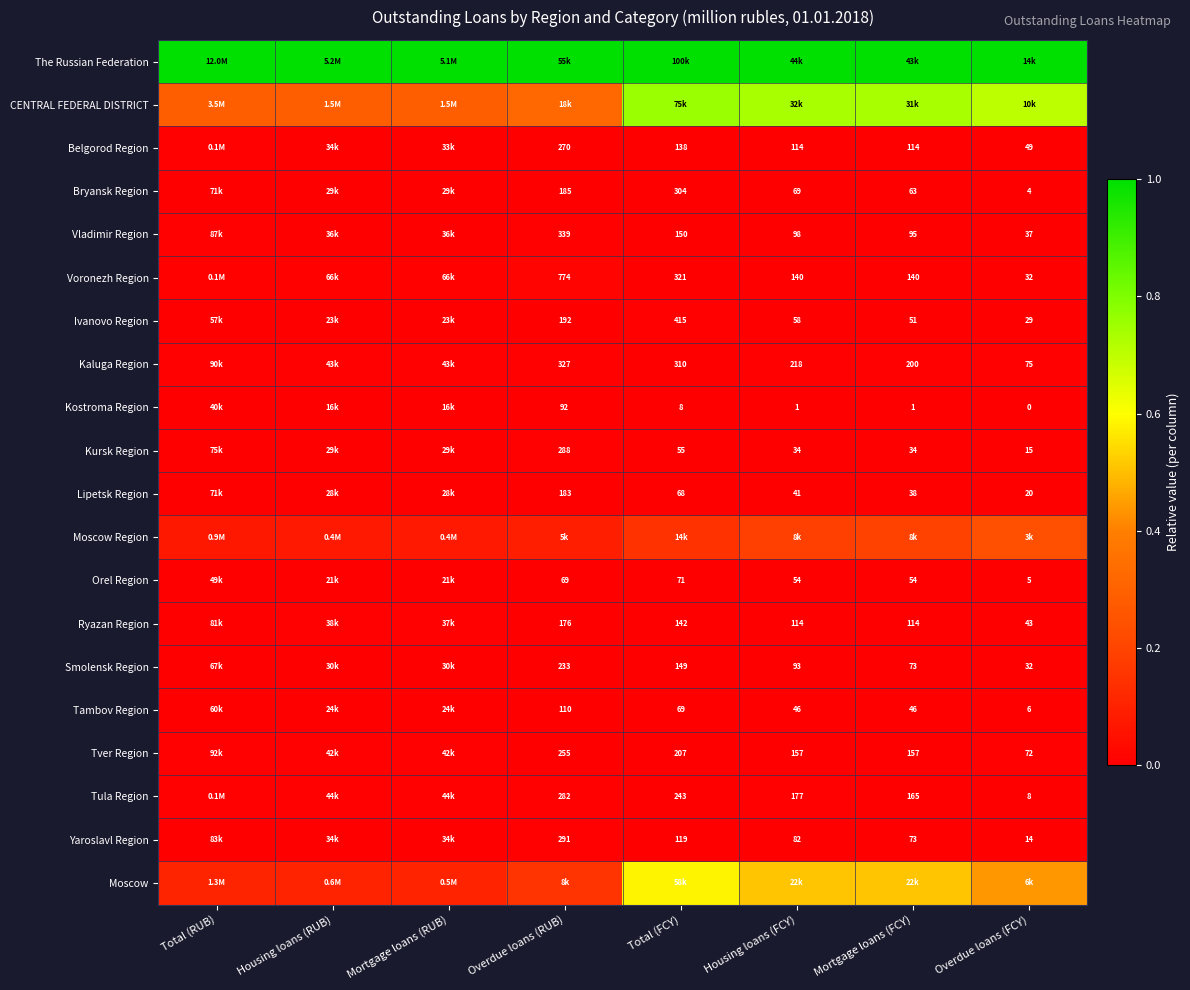

Which has a higher value, Total (RUB) or Mortgage loans (FCY)?

Total (RUB)